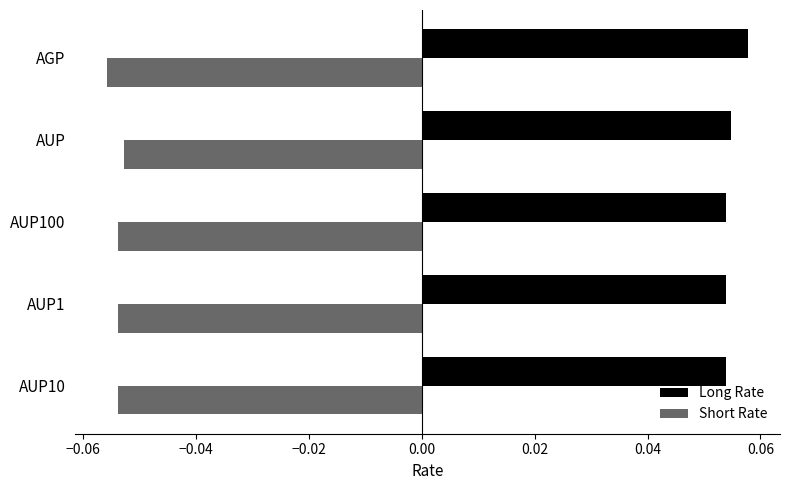

Which series has the largest total across all categories?

Long Rate